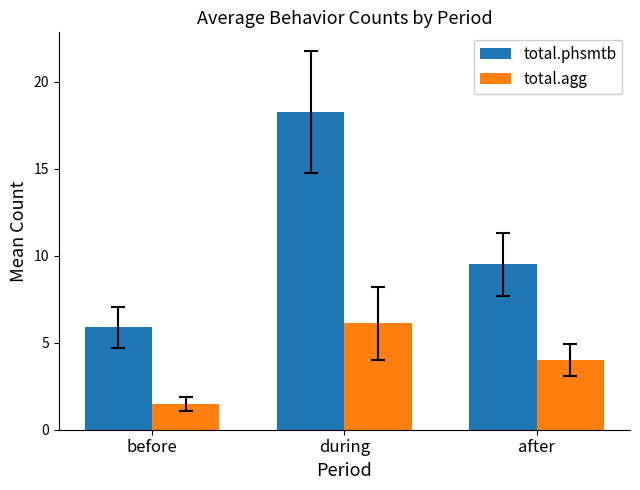

At which label is total.agg closest to 3?

after